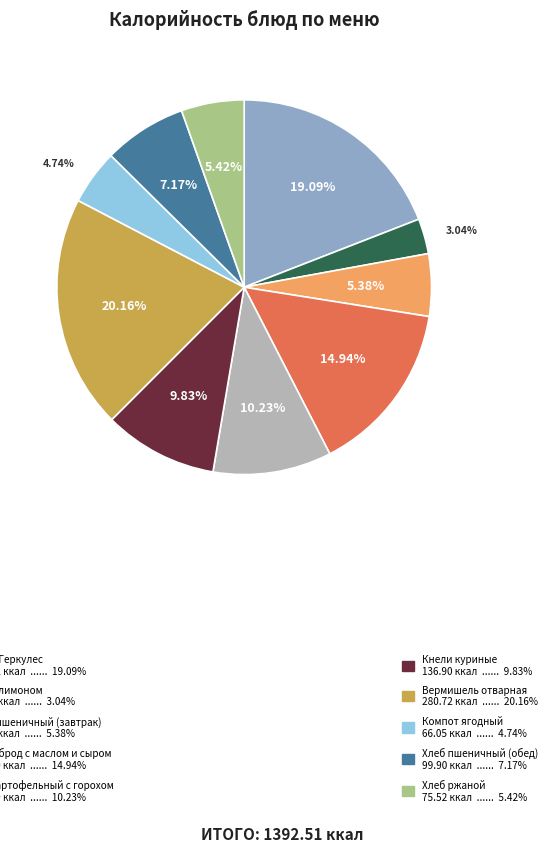

Is there a majority slice in this chart?

No